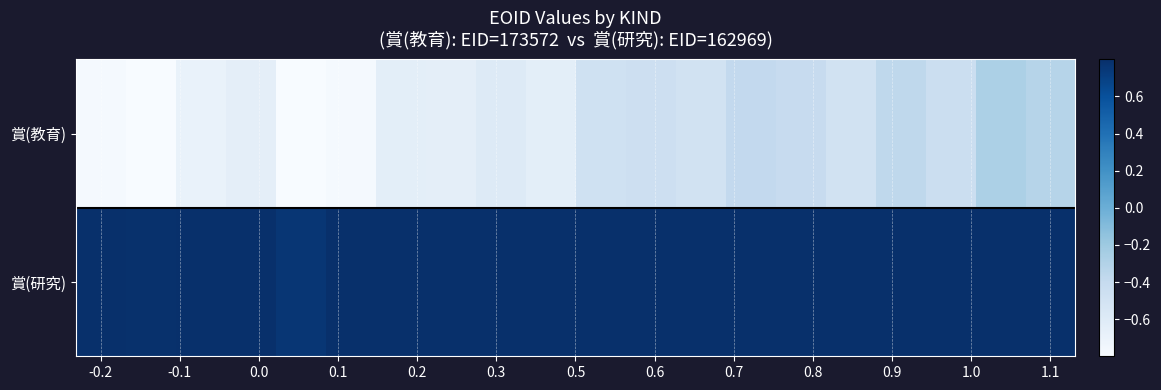

Count the number of data series in this chart.

2